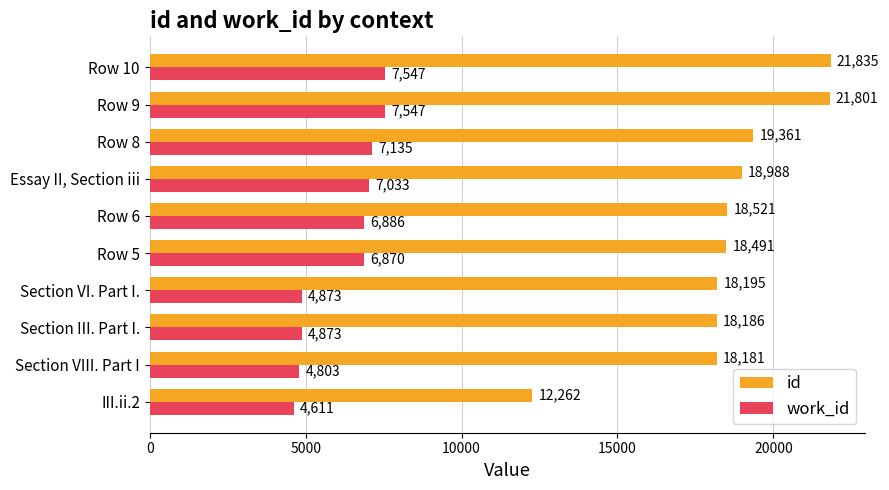

Rank the series by their maximum value, from highest to lowest.

id, work_id